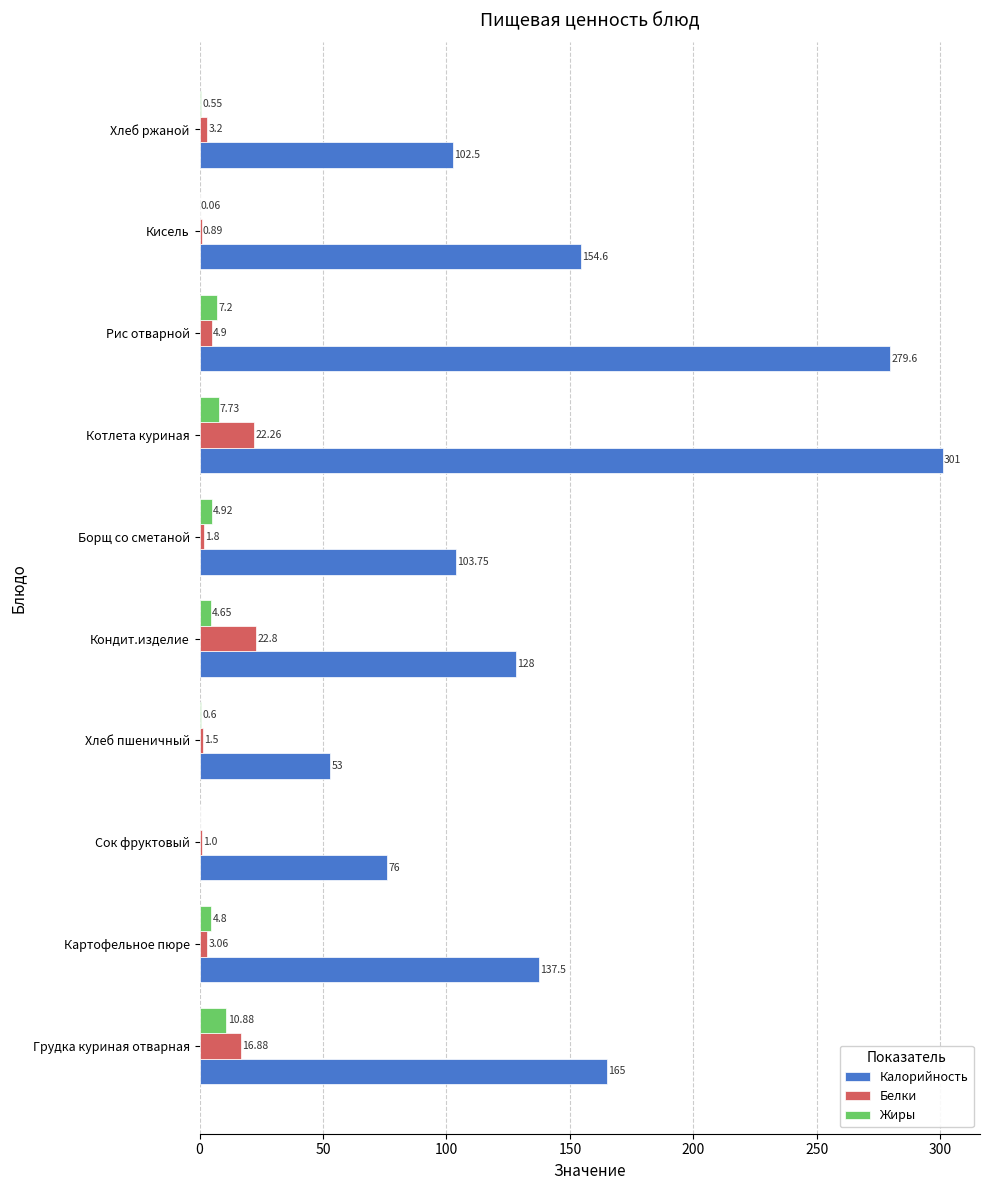

Which series changed the most between Хлеб пшеничный and Котлета куриная?

Калорийность